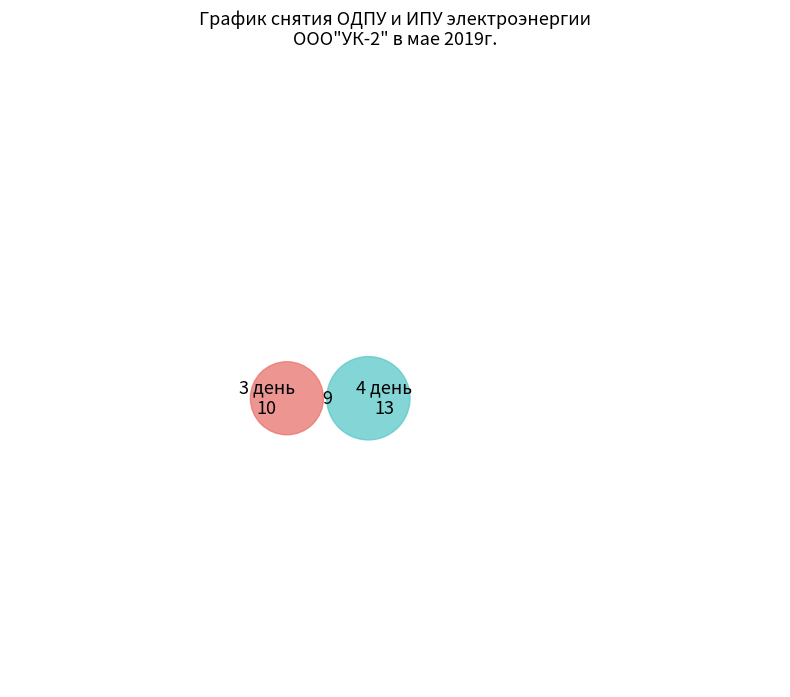

True or false: 2 день accounts for 2% of the total.

False